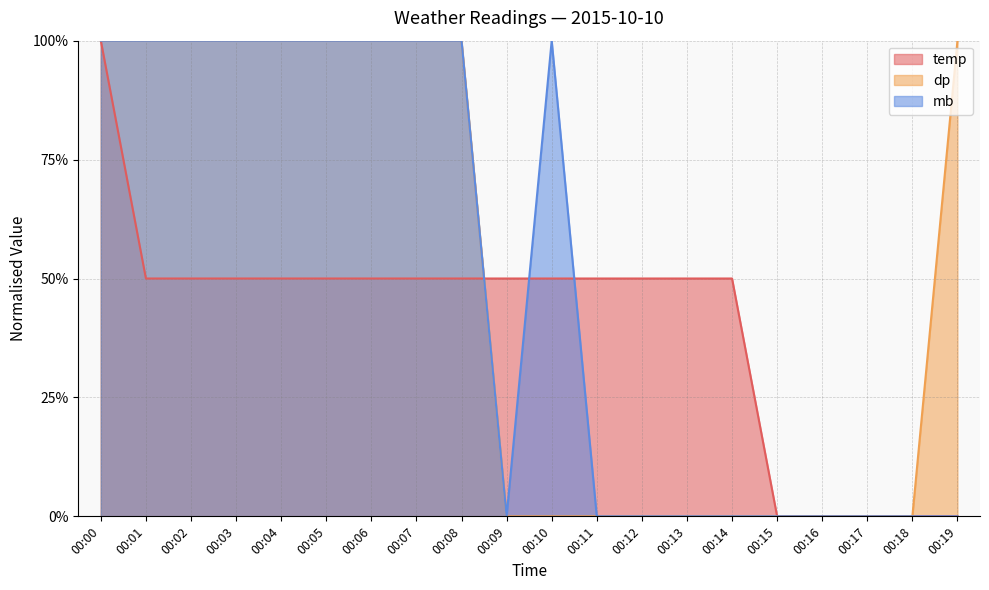

The value of dp at 00:12 is 0.5. True or false?

False